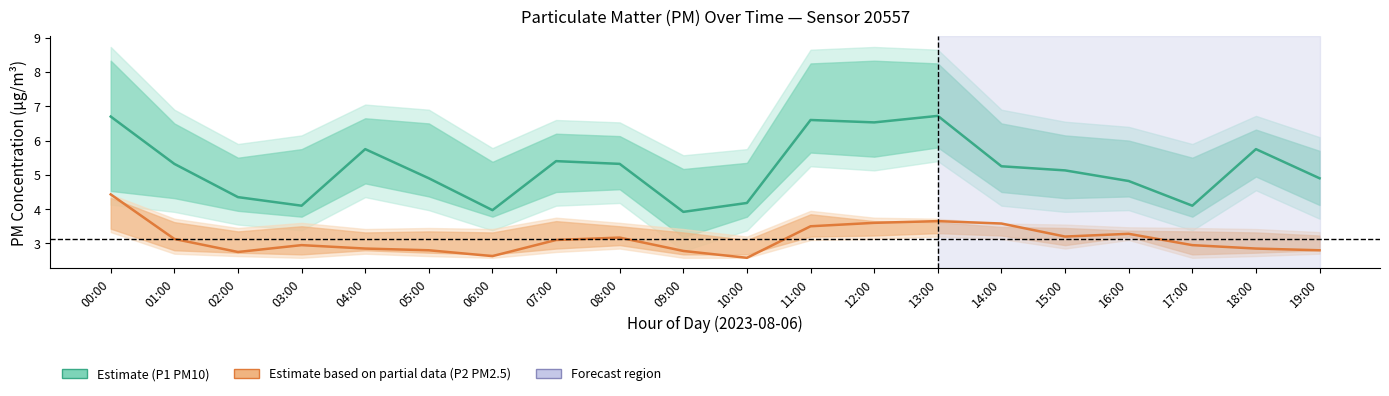

What is the difference between the P2 (PM2.5) values at 05:00 and 17:00?

0.2